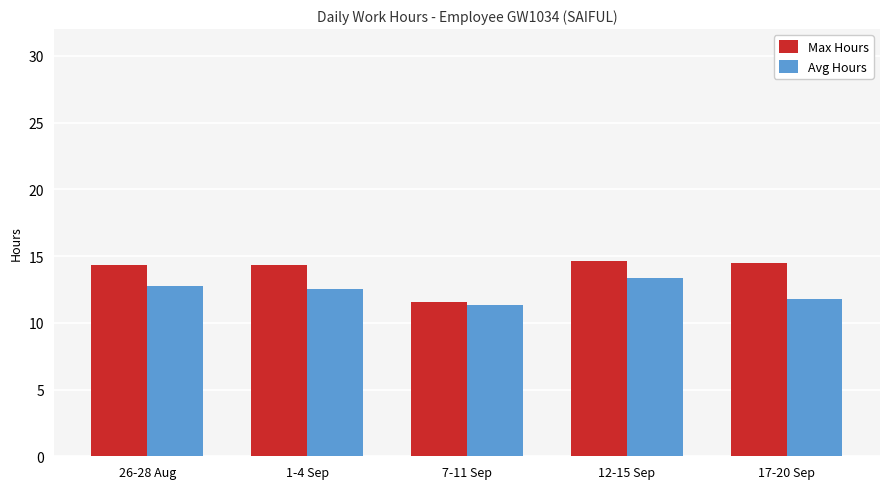

How many series are shown in this chart?

2